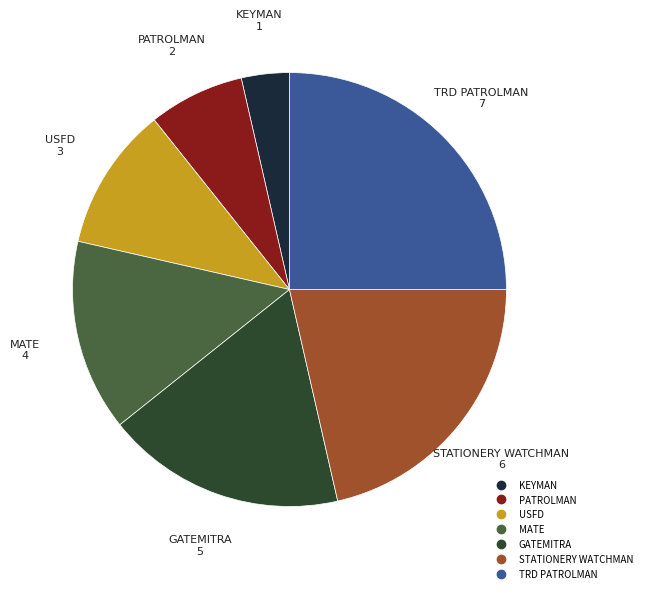

The KEYMAN slice represents 4% of the pie. True or false?

True